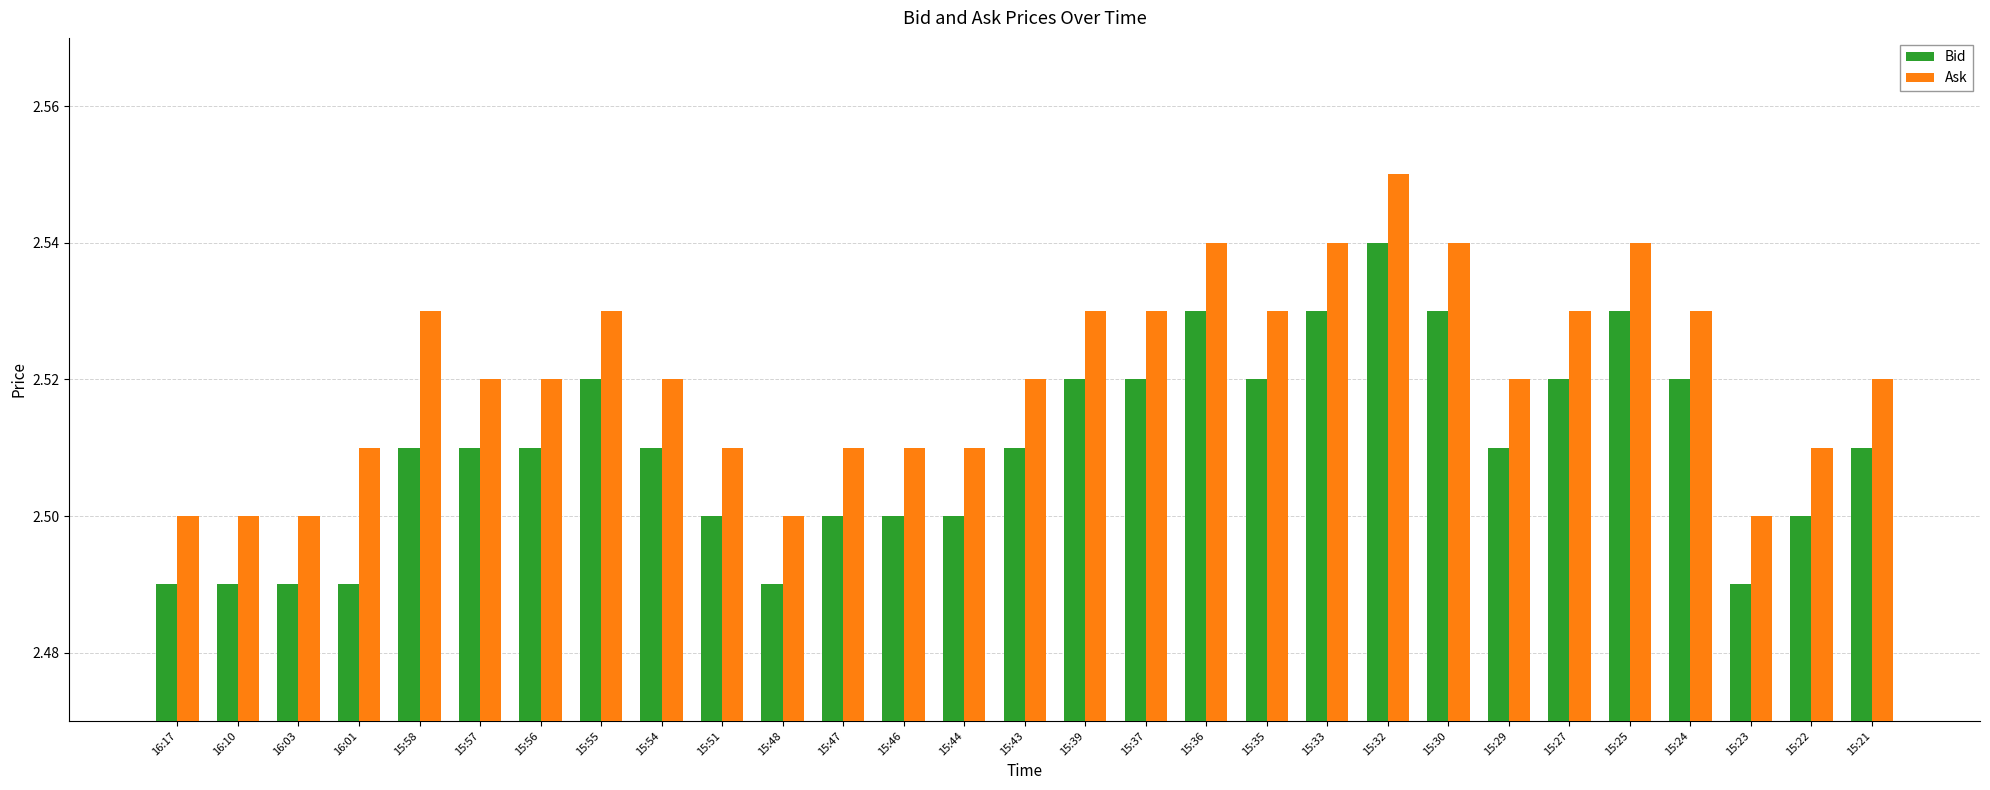

What is the sum of all Bid values?

72.8